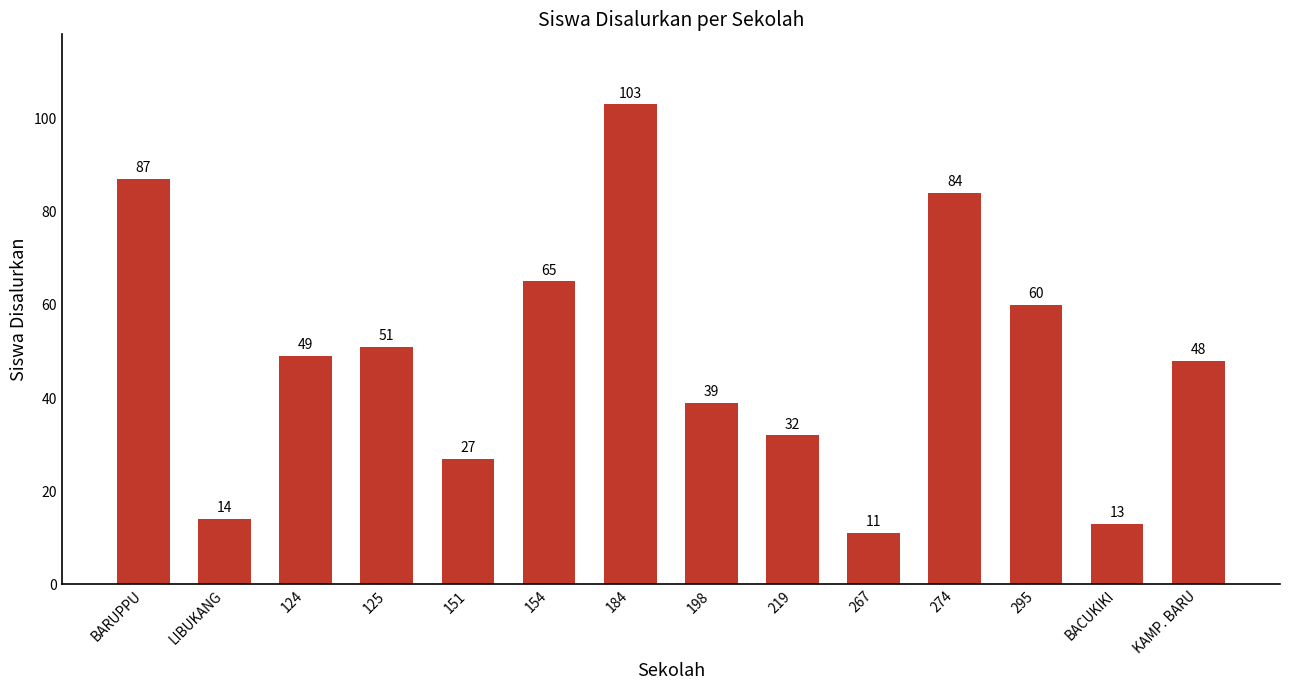

What is the sum of the values at BACUKIKI and 184?

116